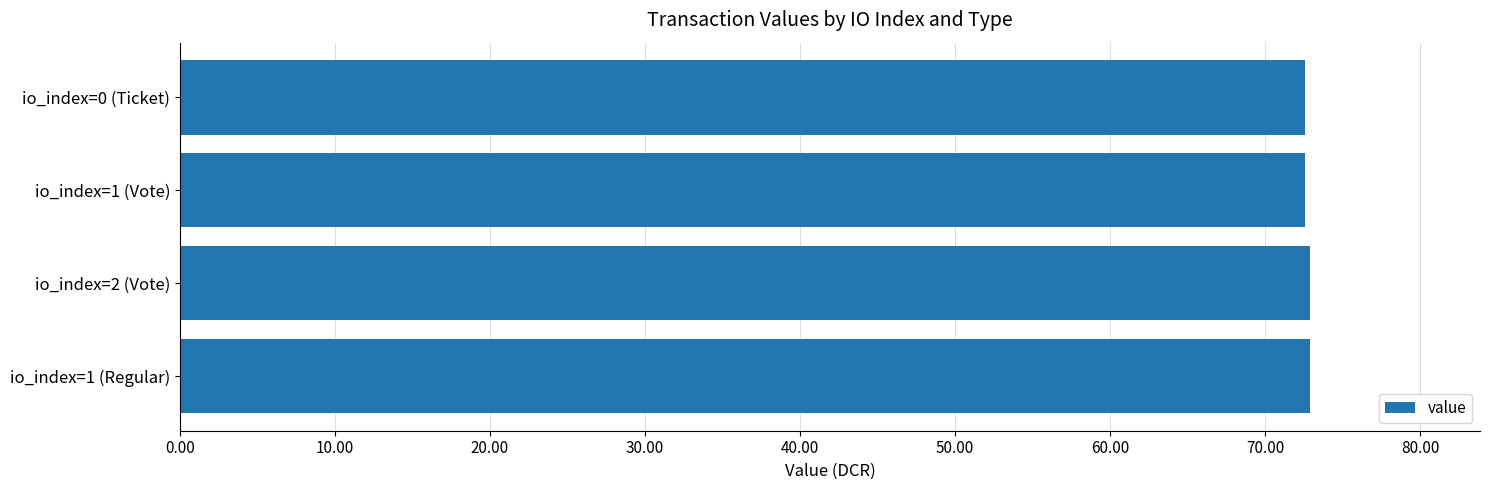

What is the sum of the values at io_index=1 (Vote) and io_index=1 (Regular)?

145.5